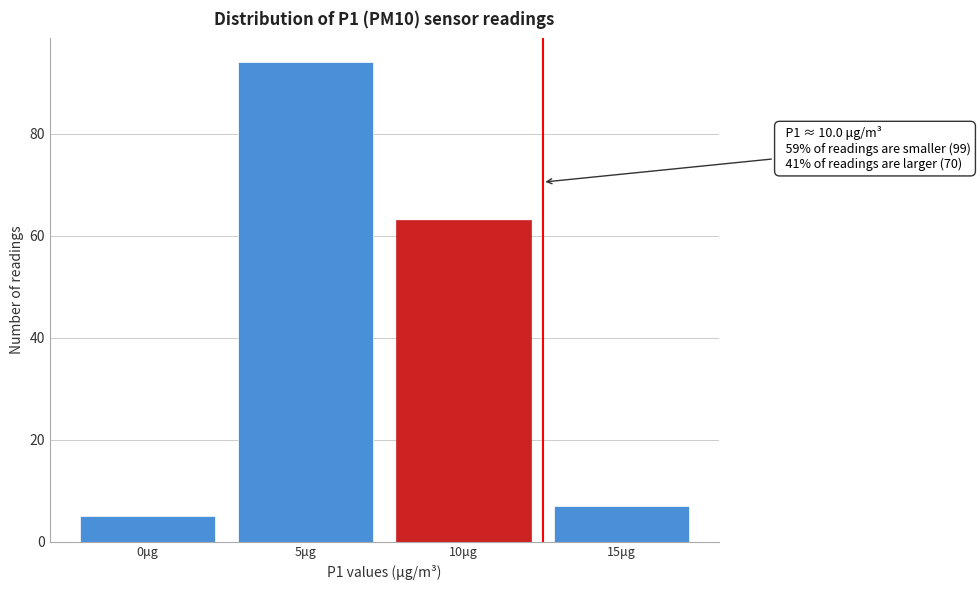

Reading left to right, extract all data points from this chart.

5	94	63	7